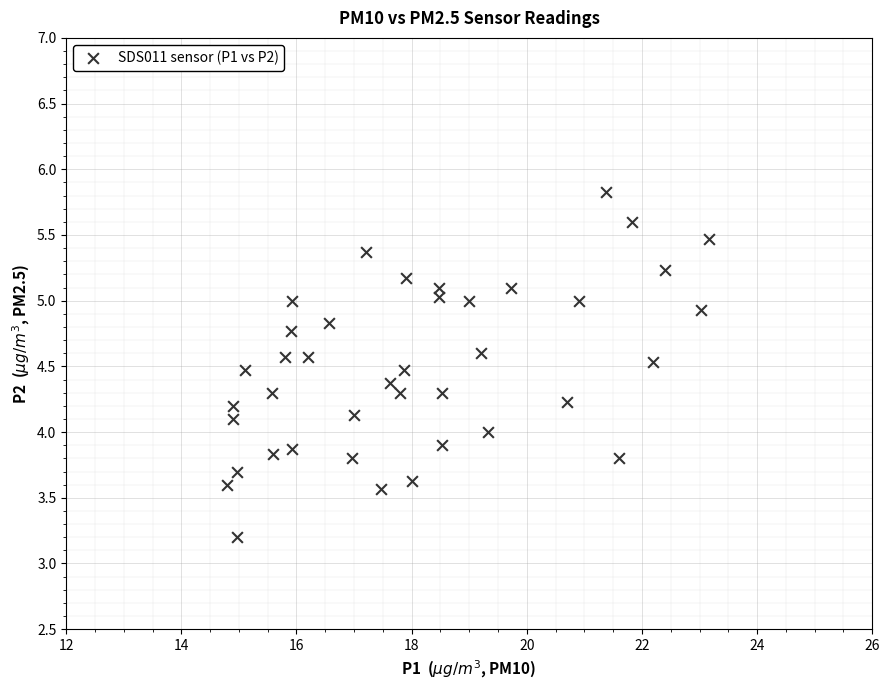

What is the range of Y values (max minus min)?

2.6